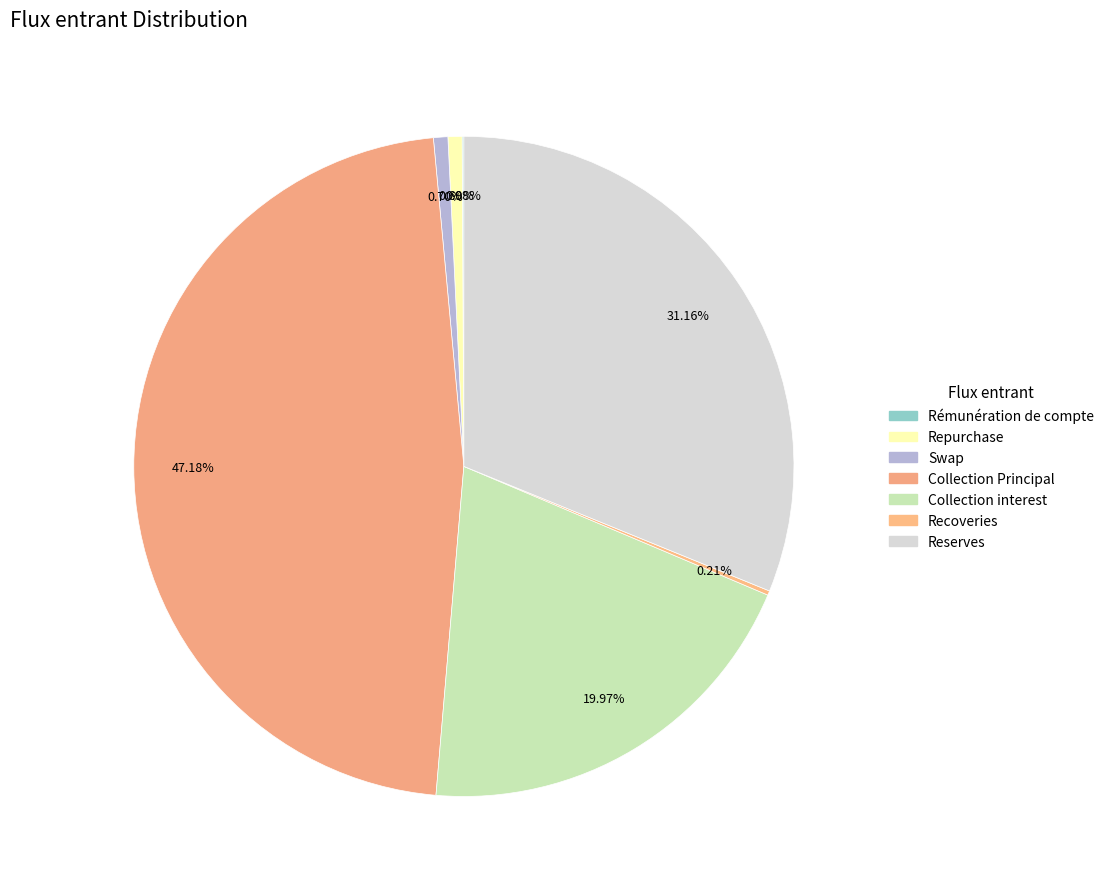

To the nearest percent, what is the difference between the largest and smallest slice percentages?

47%